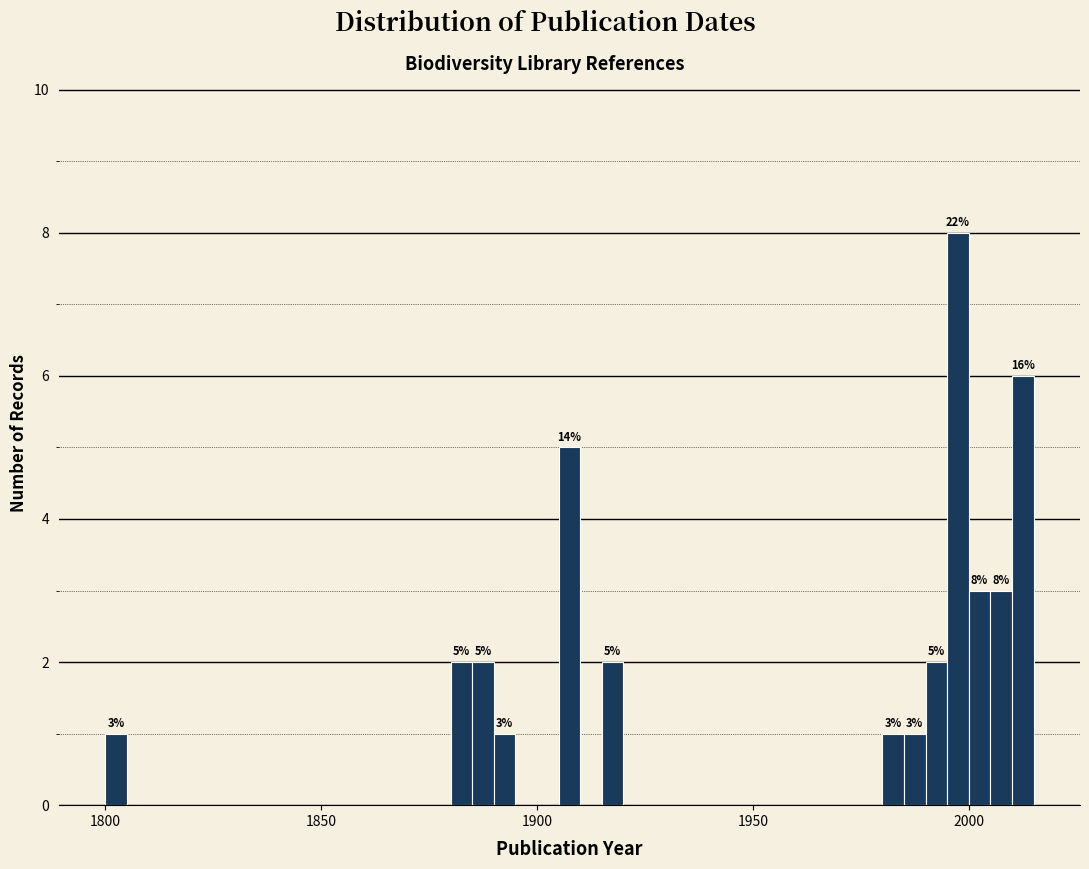

Around what value on the x-axis is the tallest bar? Give the approximate position of its centre, as read against the axis.

2000